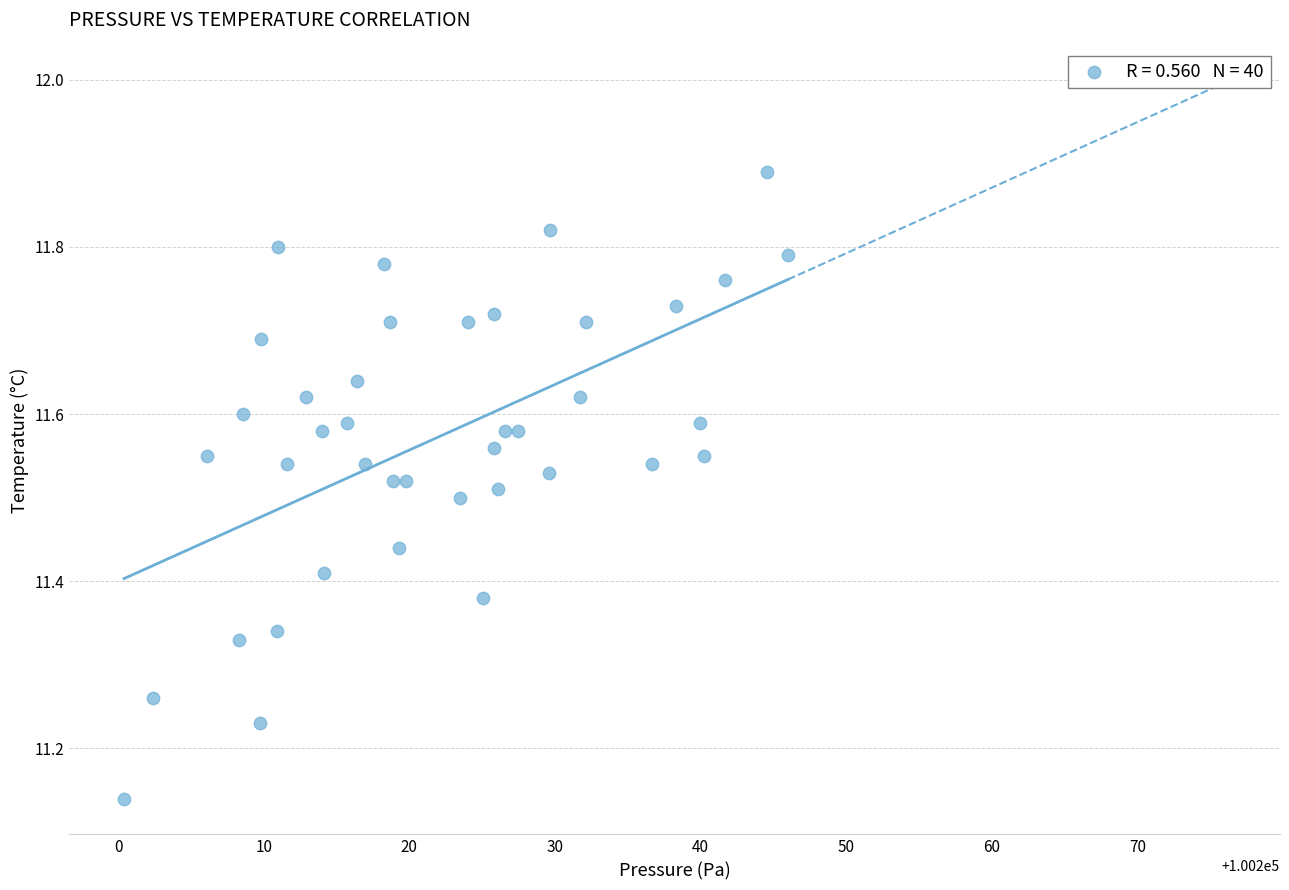

How many data points are displayed?

40